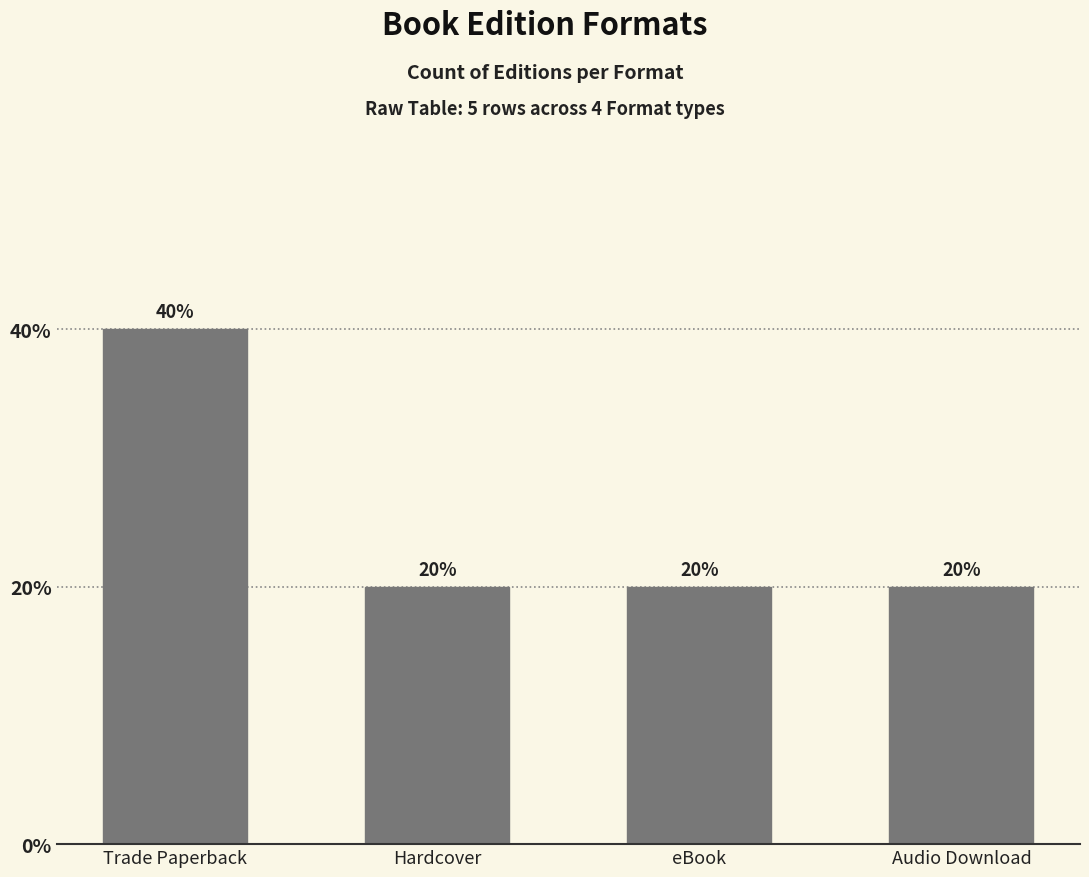

What is the smallest value displayed?

1